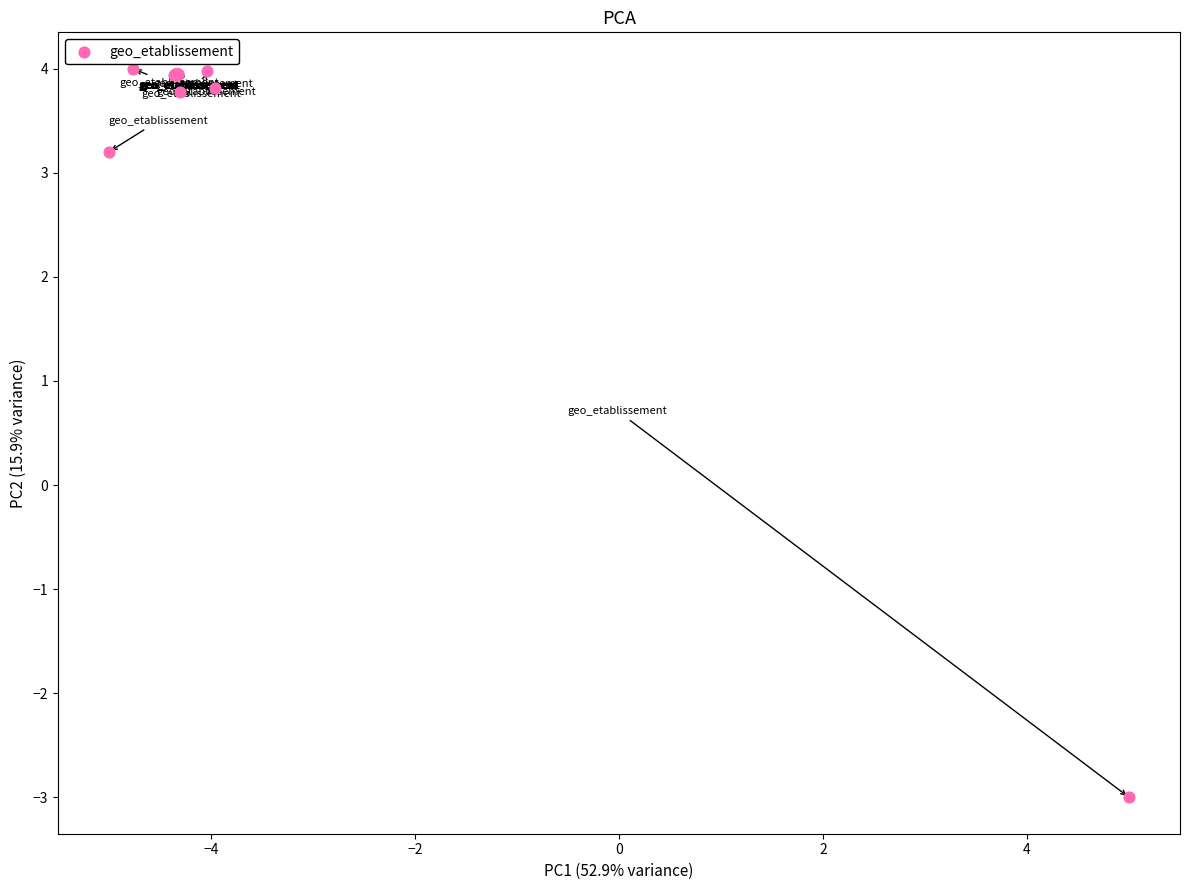

What Y value in the scatter plot is closest to 0?

-3.0